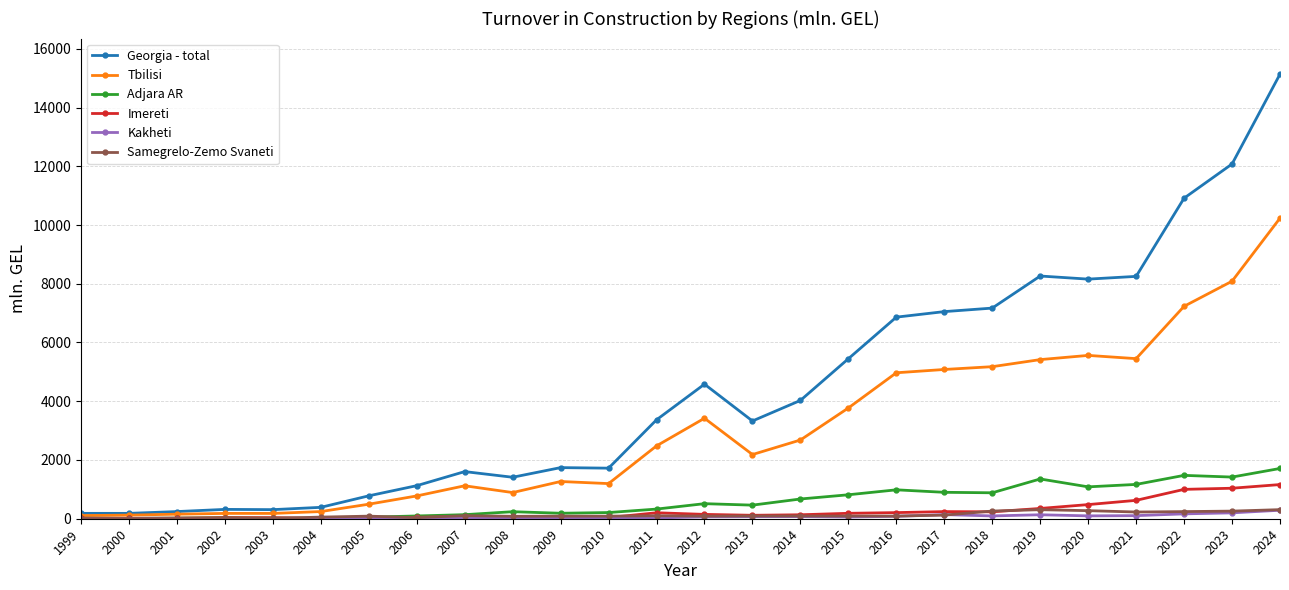

True or false: Kakheti has a value of 4.8 at 2001.

True